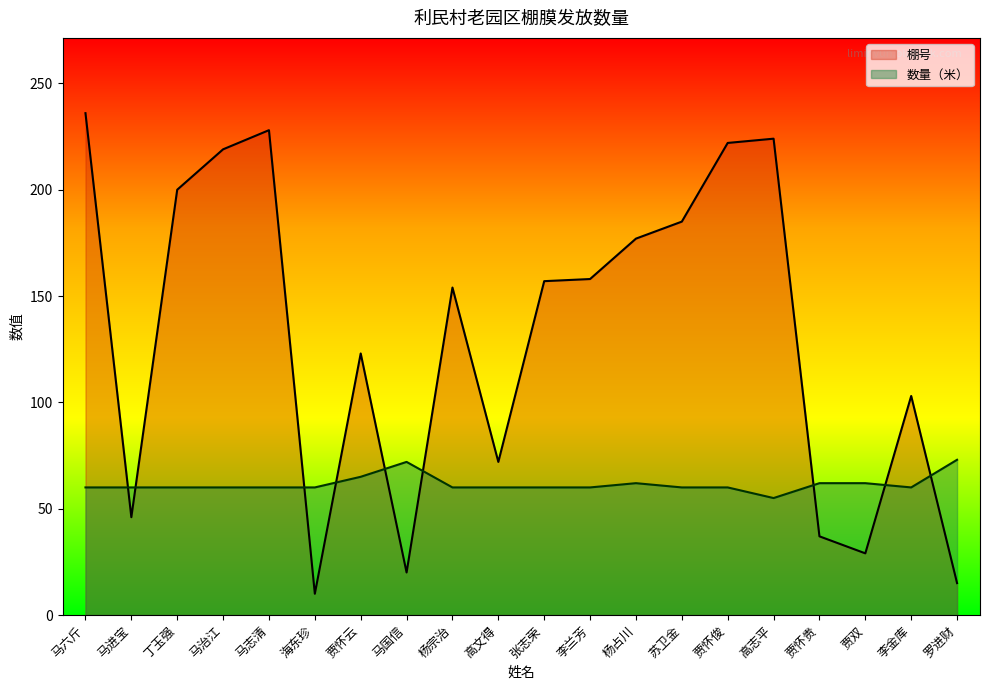

True or false: 棚号 and 数量（米） intersect in this chart.

True